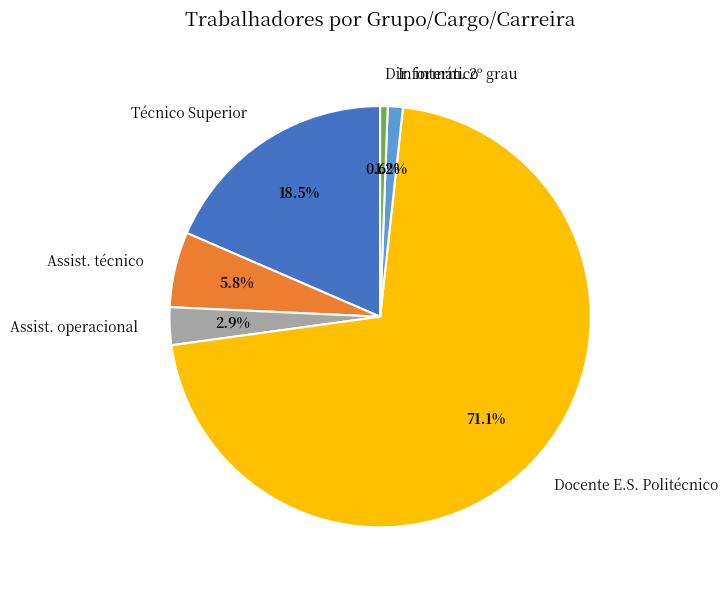

To the nearest percent, what is the combined percentage of Técnico Superior and Informático?

20%